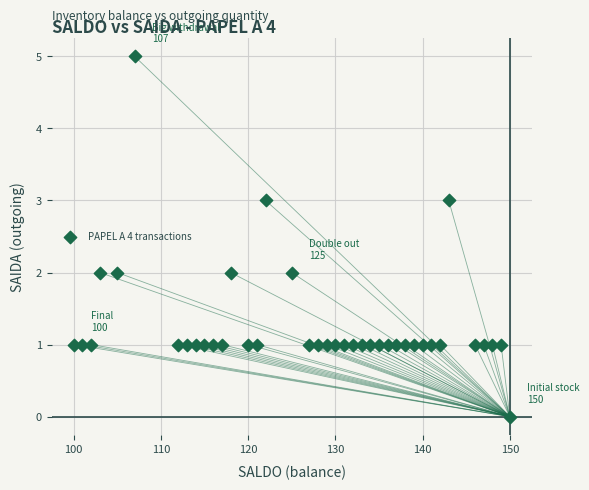

What is the range of Y values (max minus min)?

5